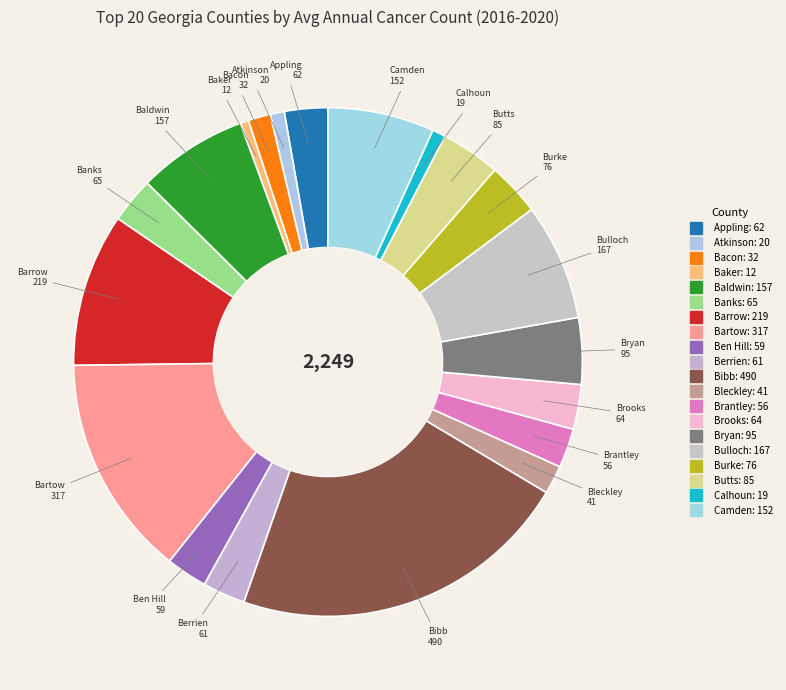

Which slice is the largest?

Bibb